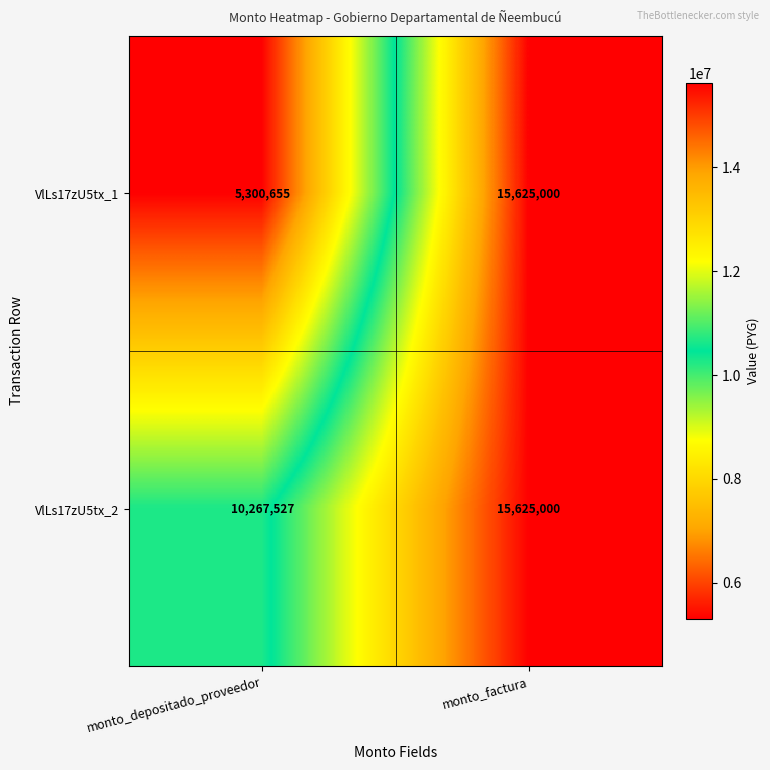

Reading right to left, extract all data points from this chart.

VlLs17zU5tx_1: 15625000	5300655
VlLs17zU5tx_2: 15625000	10267527